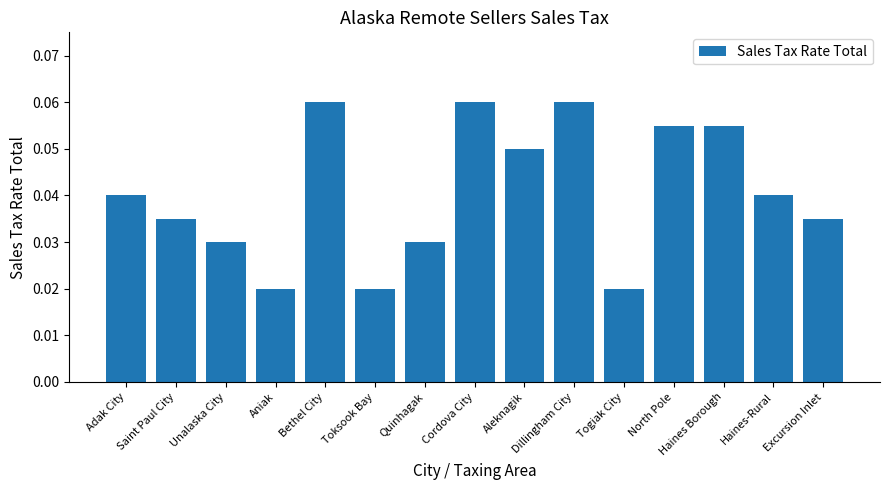

What is the label of the 2nd bar from the left?

Saint Paul City